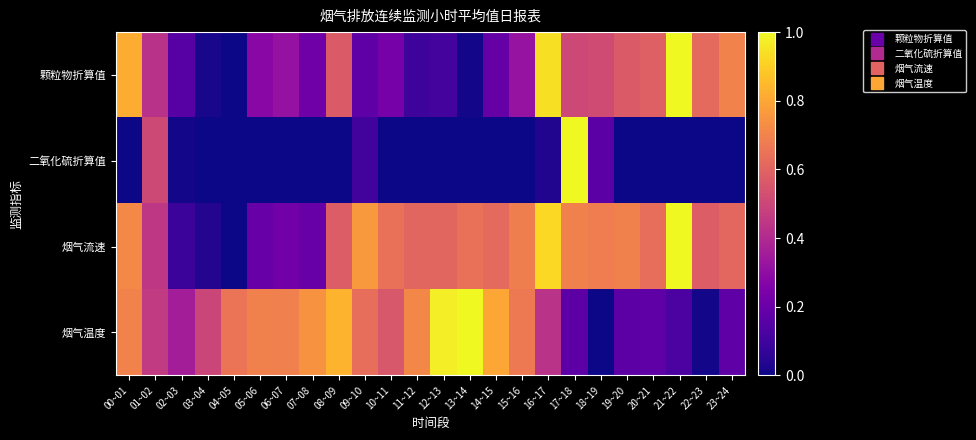

Which category has the lowest value across all series?

04~05